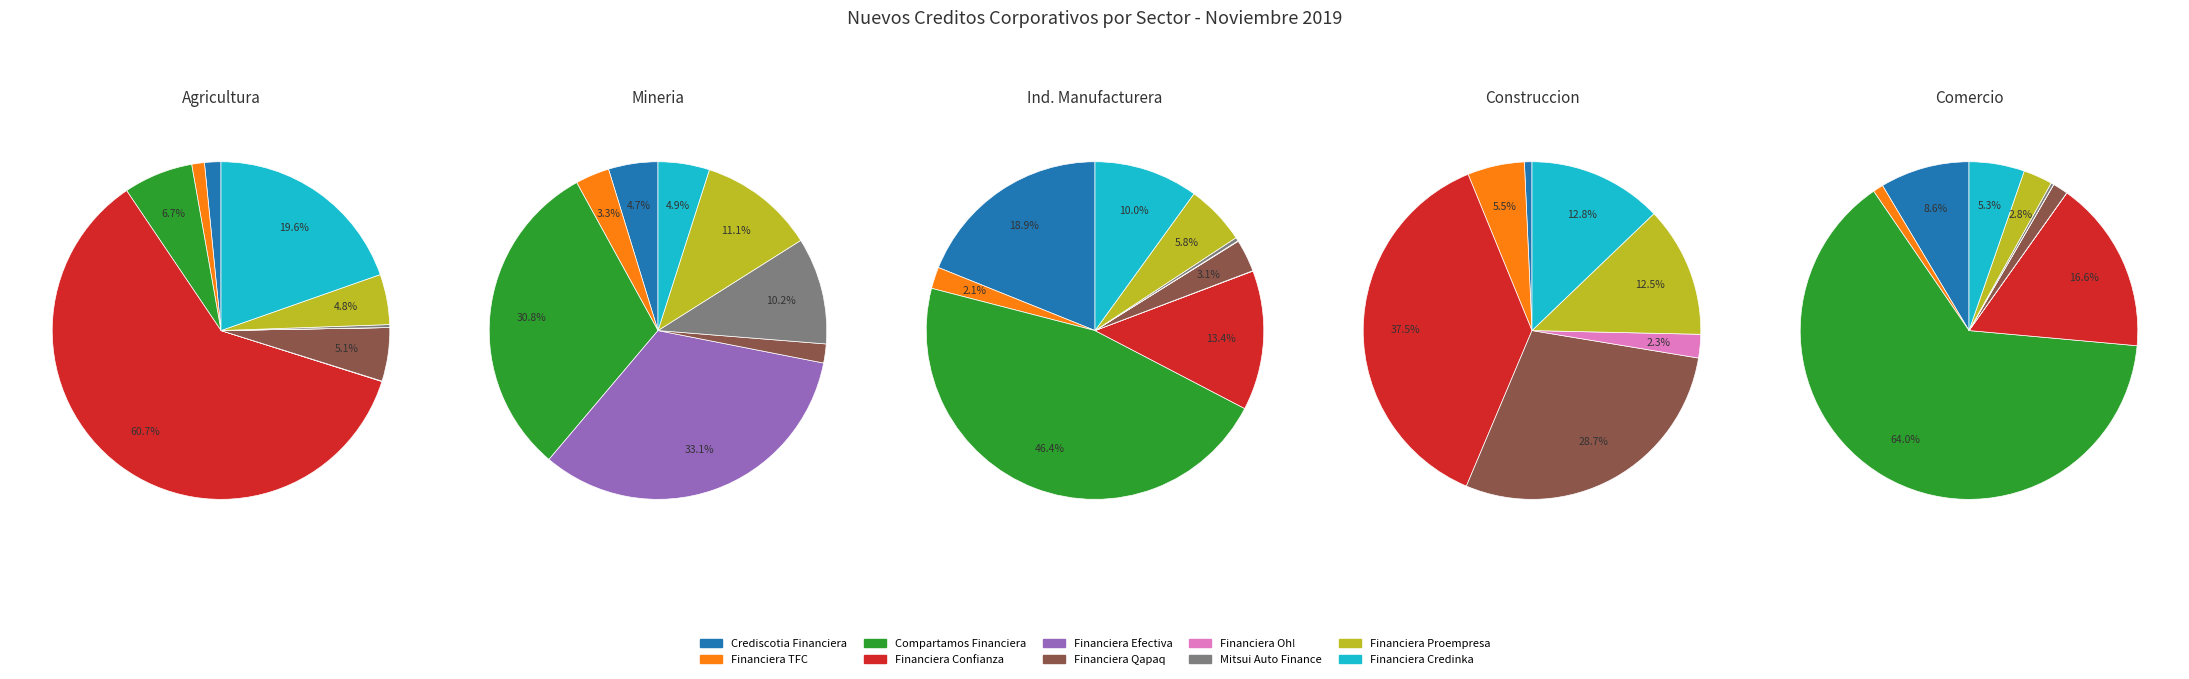

Between Financiera Efectiva and Compartamos Financiera, which is larger?

Compartamos Financiera